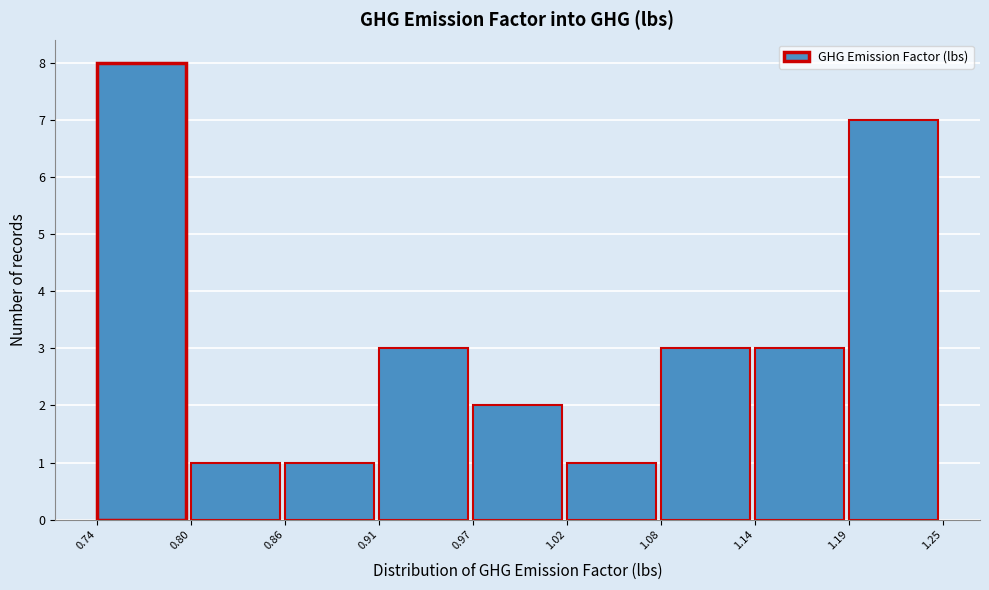

Over which range of the x-axis is the bar tallest?

0.74 to 0.80